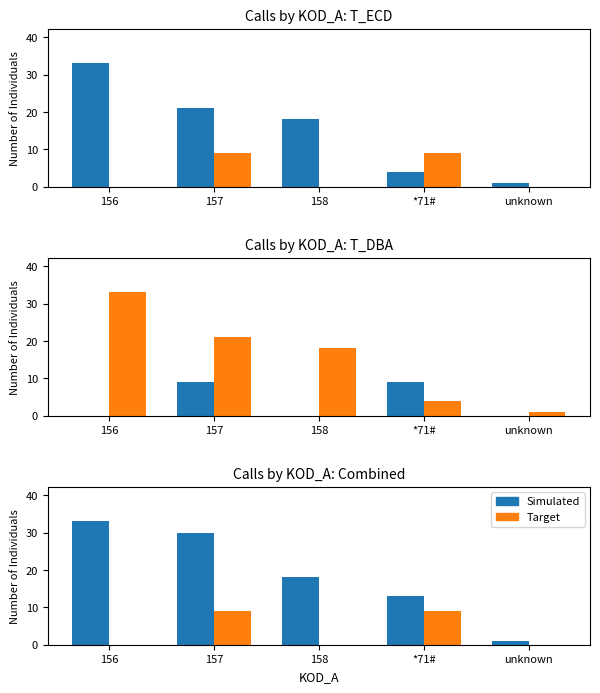

How many groups of bars are there?

5